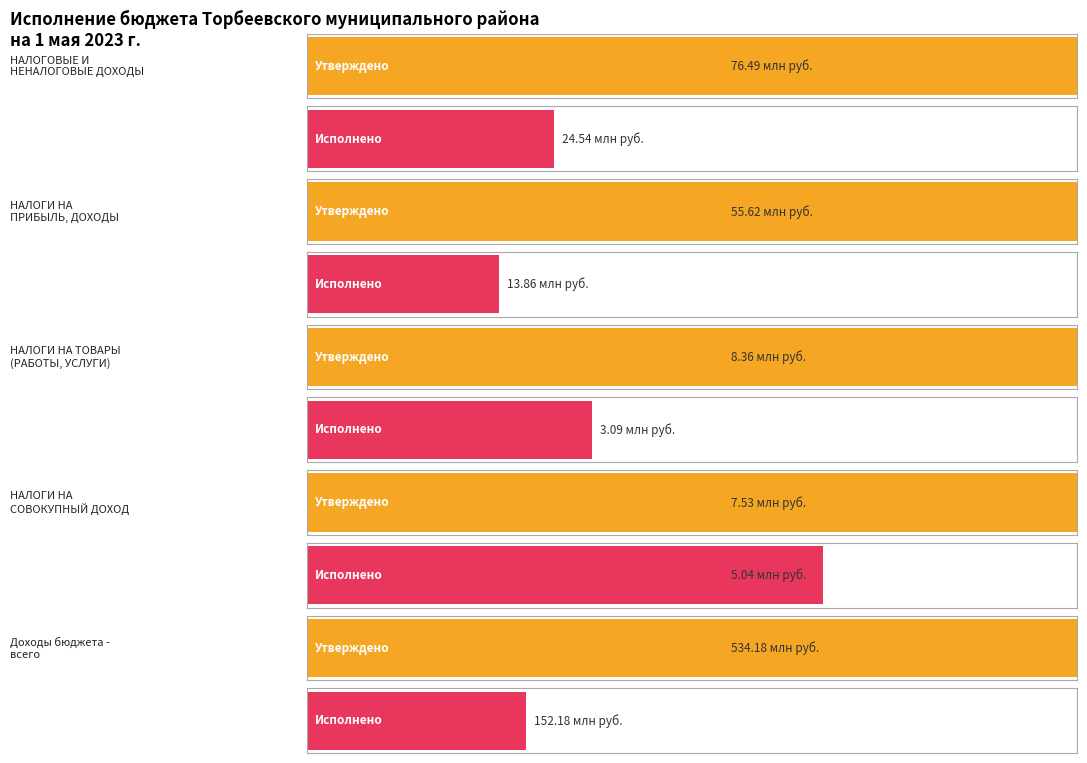

What is the sum of the Исполнено values at НАЛОГИ НА
ПРИБЫЛЬ, ДОХОДЫ and НАЛОГИ НА ТОВАРЫ
(РАБОТЫ, УСЛУГИ)?

16953616.5